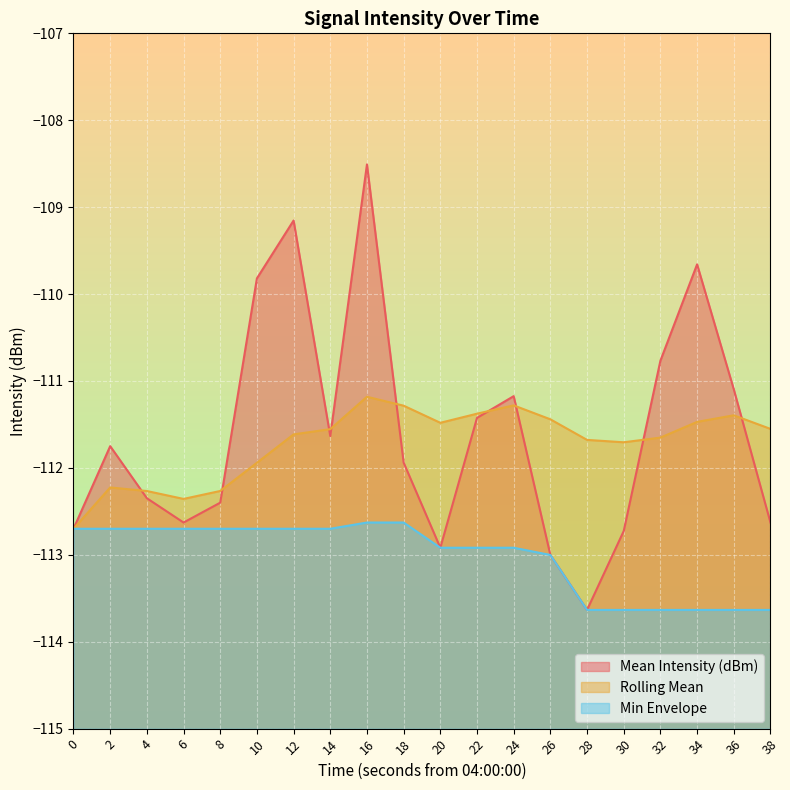

Reading left to right, transcribe all the data shown in this chart.

Mean Intensity (dBm): -112.7	-111.7	-112.3	-112.6	-112.4	-109.8	-109.2	-111.6	-108.5	-111.9	-112.9	-111.4	-111.2	-113.0	-113.6	-112.7	-110.8	-109.7	-111.1	-112.6
Rolling Mean: -112.7	-112.2	-112.3	-112.4	-112.3	-111.9	-111.6	-111.6	-111.2	-111.3	-111.5	-111.4	-111.3	-111.4	-111.7	-111.7	-111.7	-111.5	-111.4	-111.6
Min Envelope: -112.7	-112.7	-112.7	-112.7	-112.7	-112.7	-112.7	-112.7	-112.6	-112.6	-112.9	-112.9	-112.9	-113.0	-113.6	-113.6	-113.6	-113.6	-113.6	-113.6